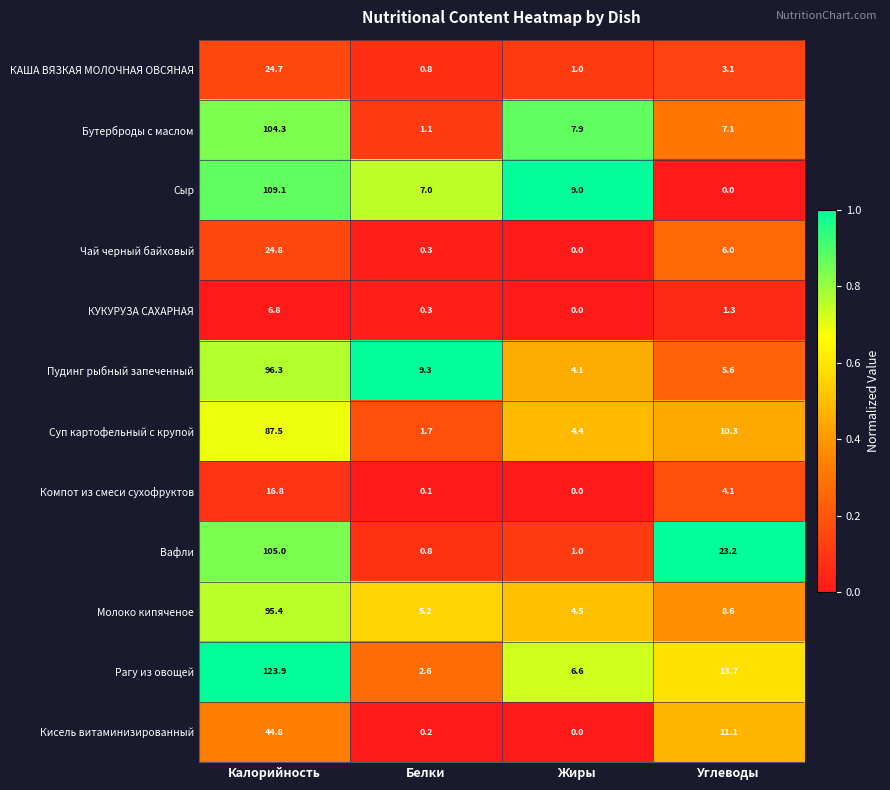

True or false: КУКУРУЗА САХАРНАЯ has a value of 10.8 at Калорийность.

False